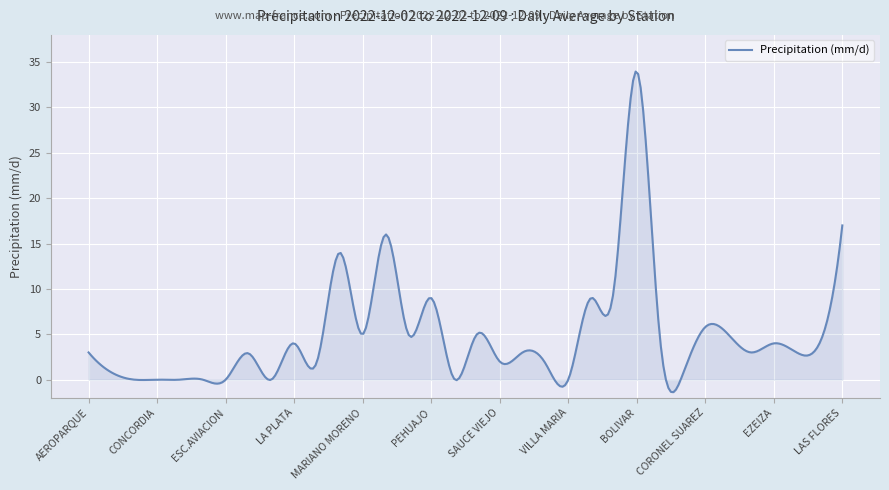

What is the difference between the maximum and minimum values?

35.3